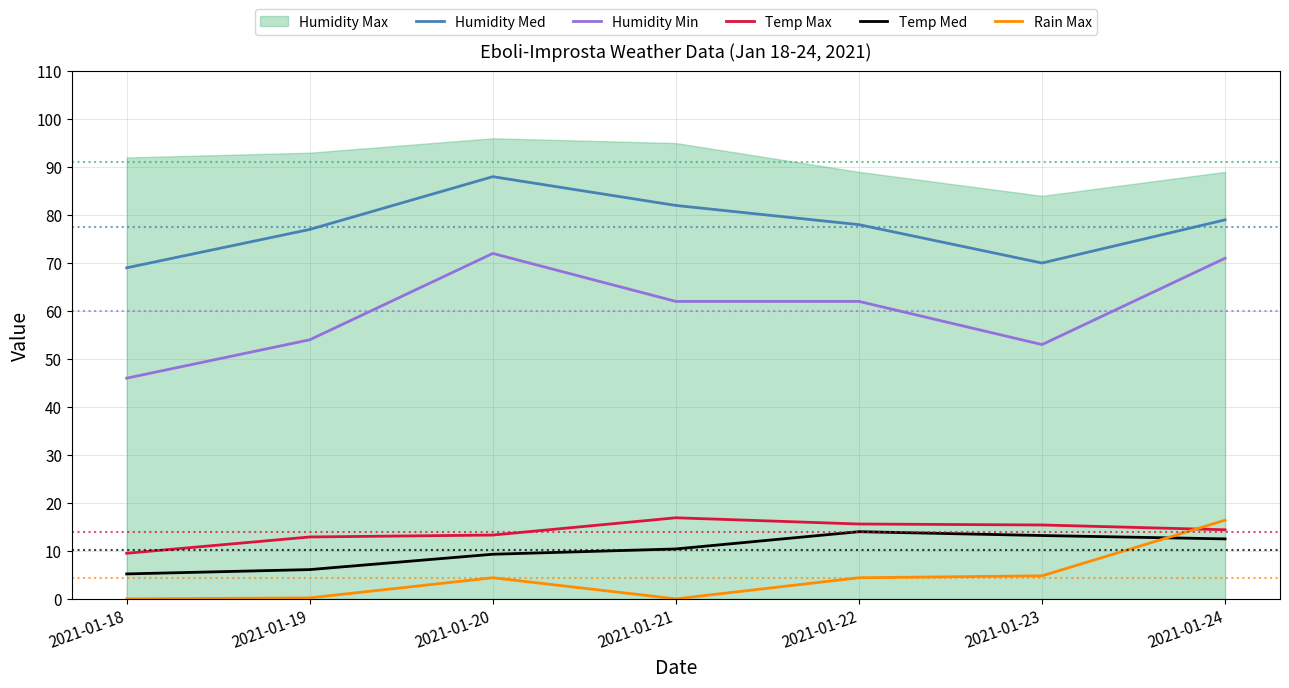

What is the difference between the second highest and minimum values in the Temp Med series?

8.0